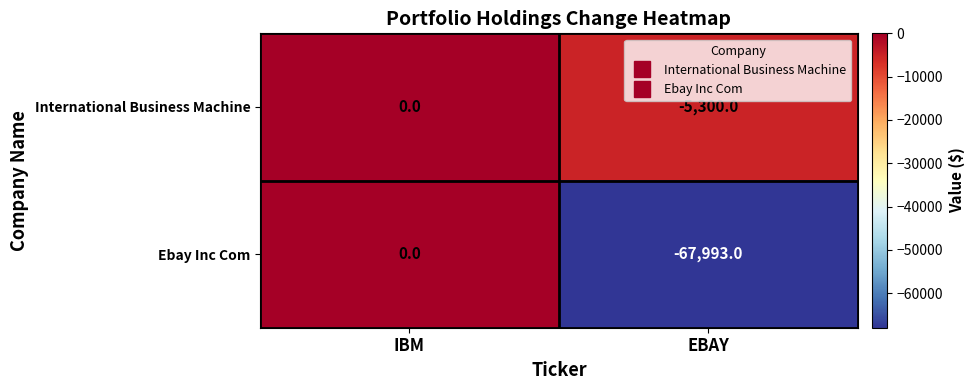

What is the sum of the Ebay Inc Com values at EBAY and IBM?

-67993